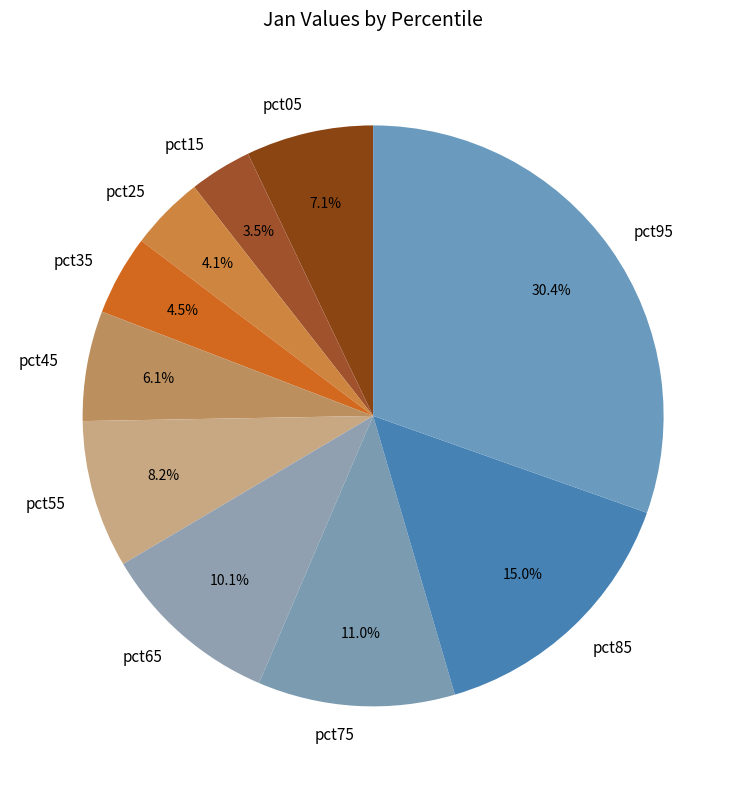

Does pct45 account for over 50% of the chart?

No